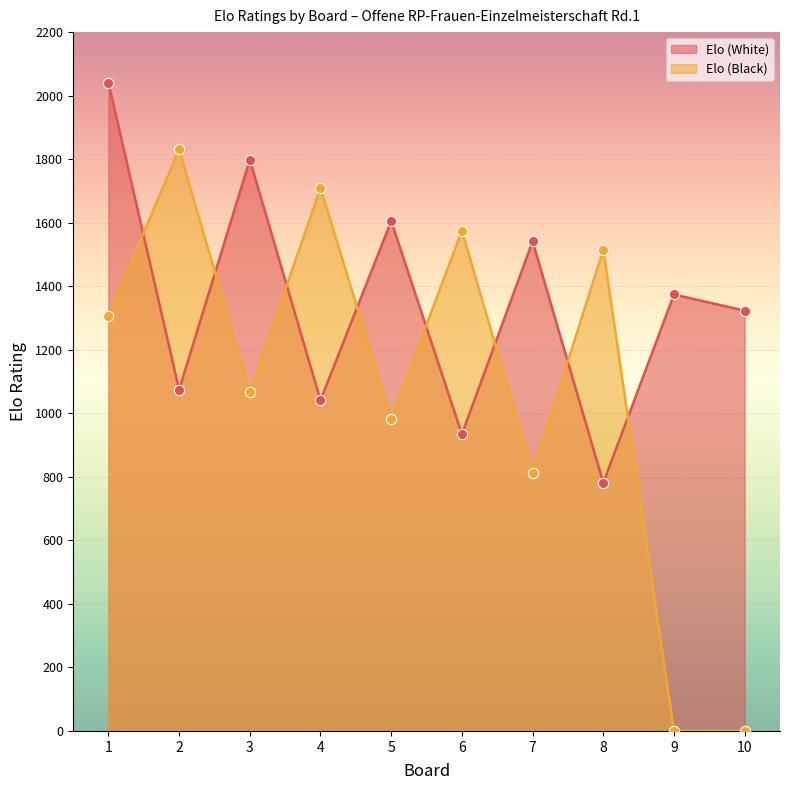

What are all the series names shown in the legend?

Elo (White), Elo (Black)